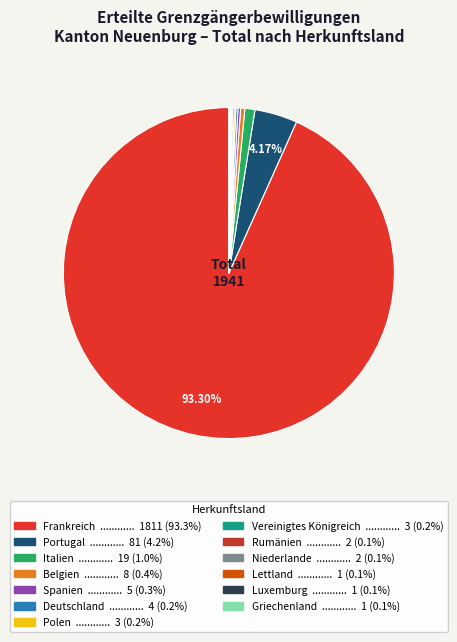

To the nearest percent, what is the combined percentage of Deutschland and Italien?

1%